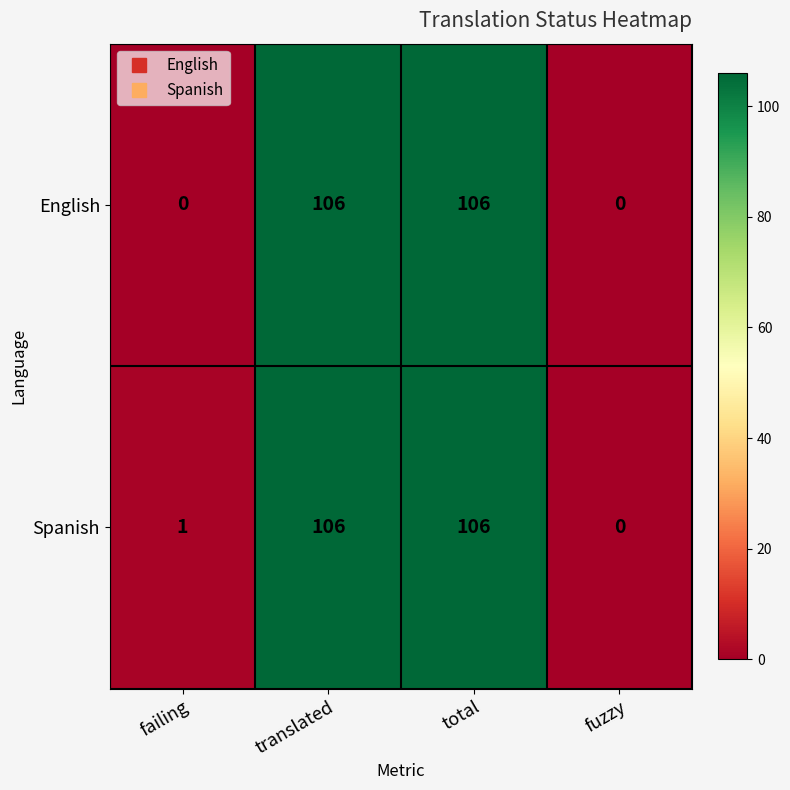

The value of Spanish at failing is 2. True or false?

False